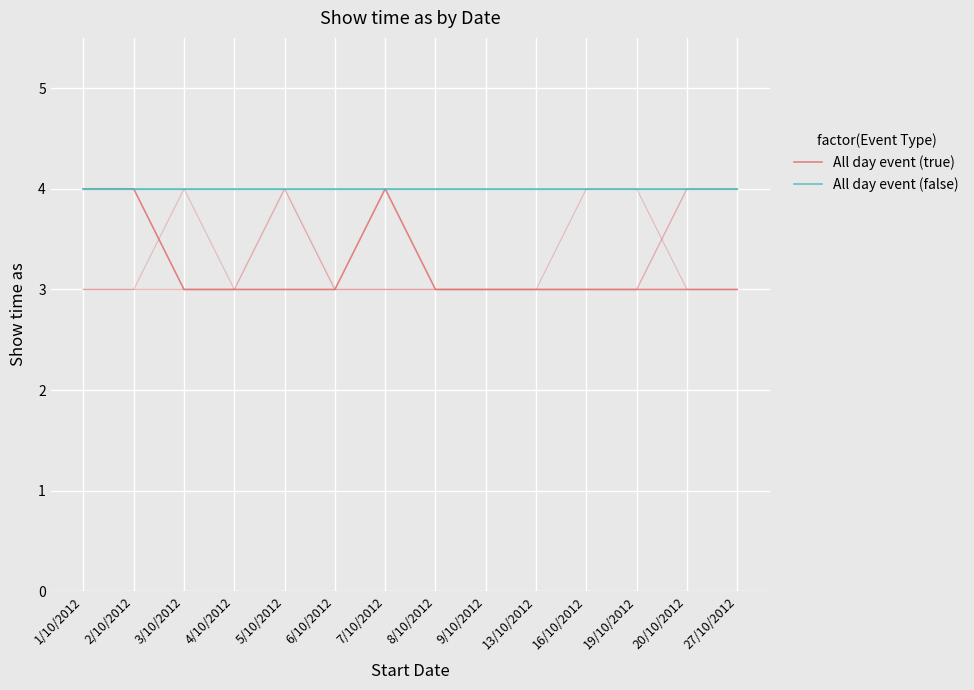

How many interior local peaks does the All day event (true) series have?

1